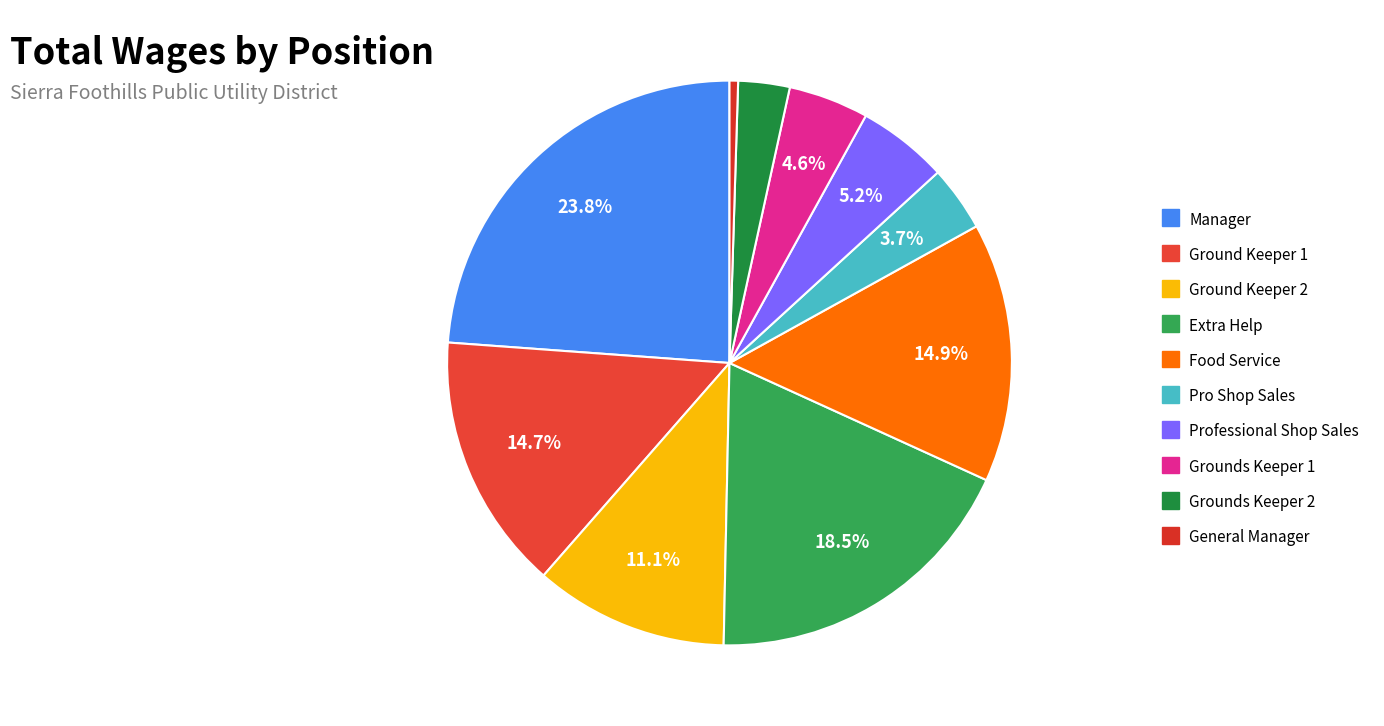

Count the number of slices in the pie.

10